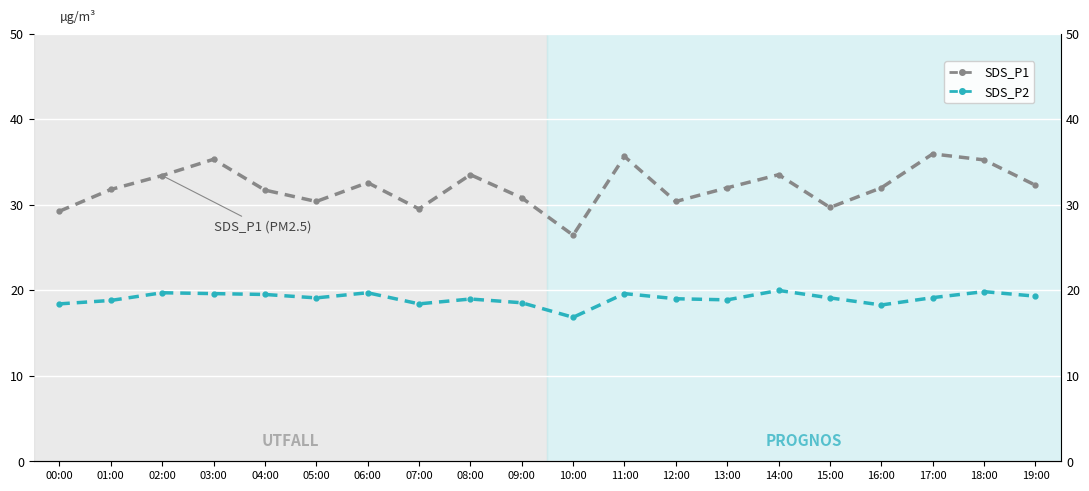

Where does the SDS_P2 series first go above 19?

02:00